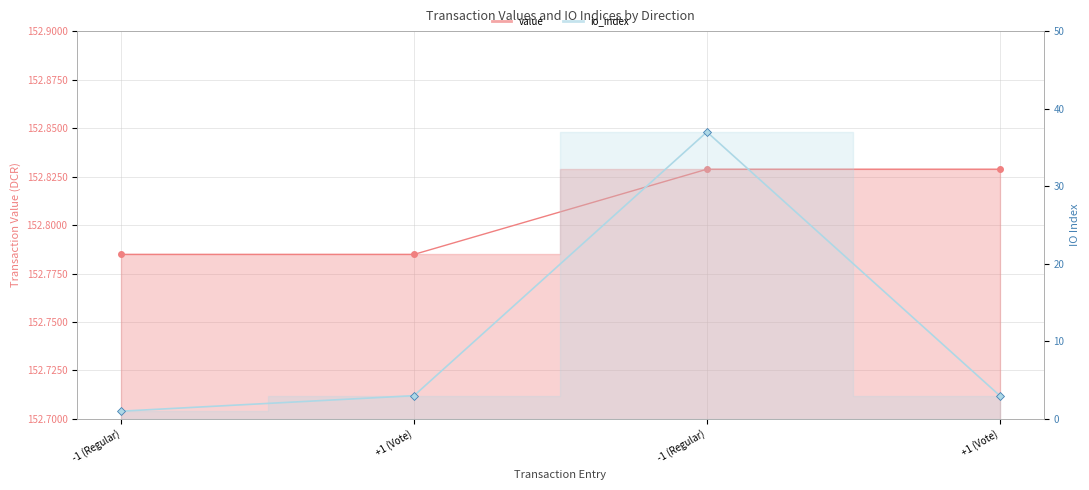

What is the sum of the value values at -1 (Regular) and +1 (Vote)?

305.6